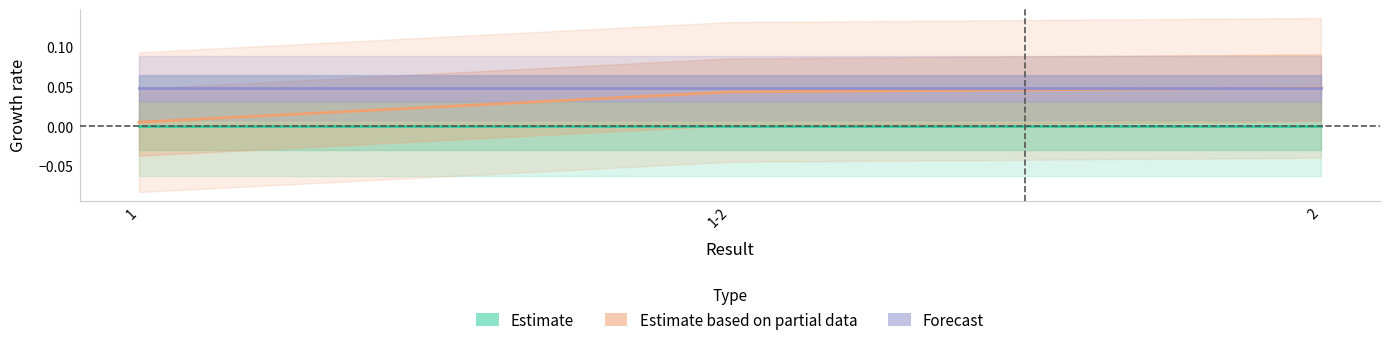

Rank the series by their maximum value, from lowest to highest.

Estimate, Estimate based on partial data, Forecast